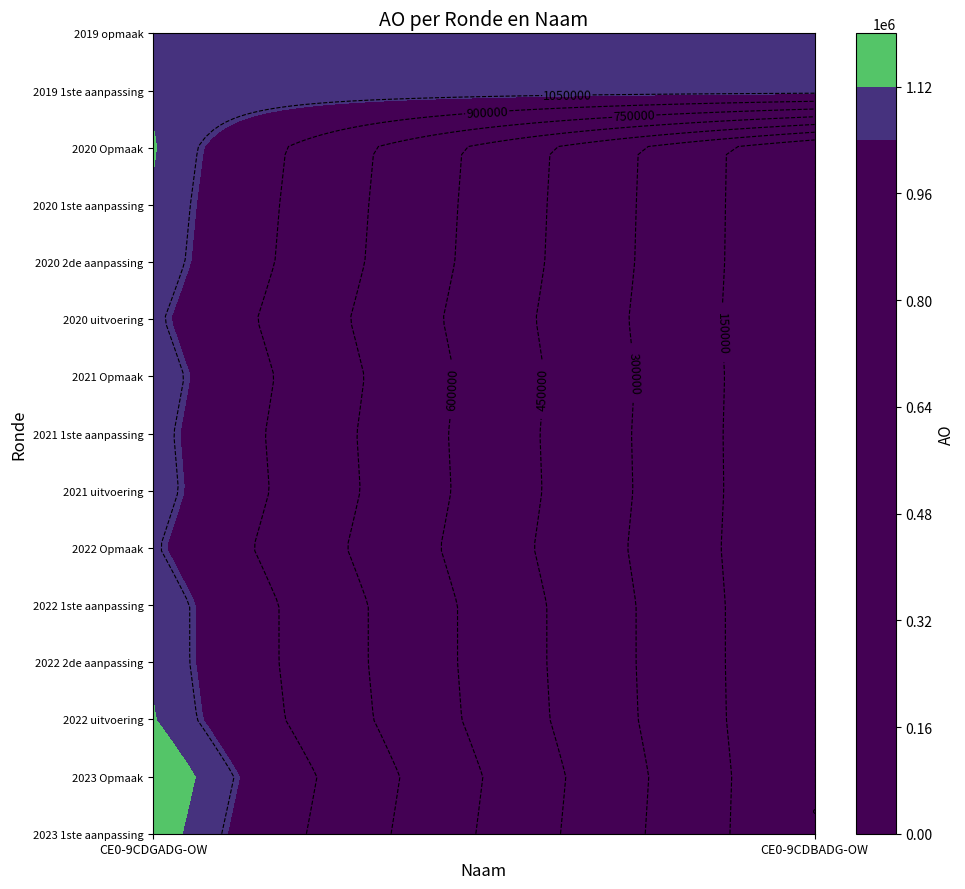

Rank the series at 2022 2de aanpassing from lowest to highest value.

CE0-9CDBADG-OW, CE0-9CDGADG-OW